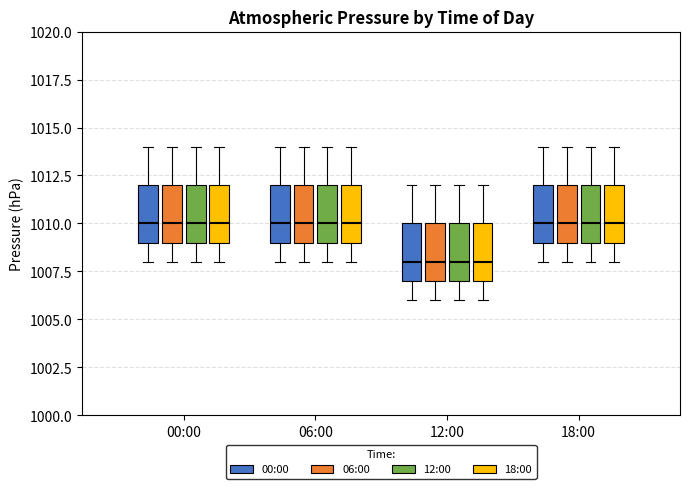

Where is the lower edge of the box for 00:00 (18:00) on the y-axis? The values are not printed on the chart, so give them approximately, as read against the axis.

1009